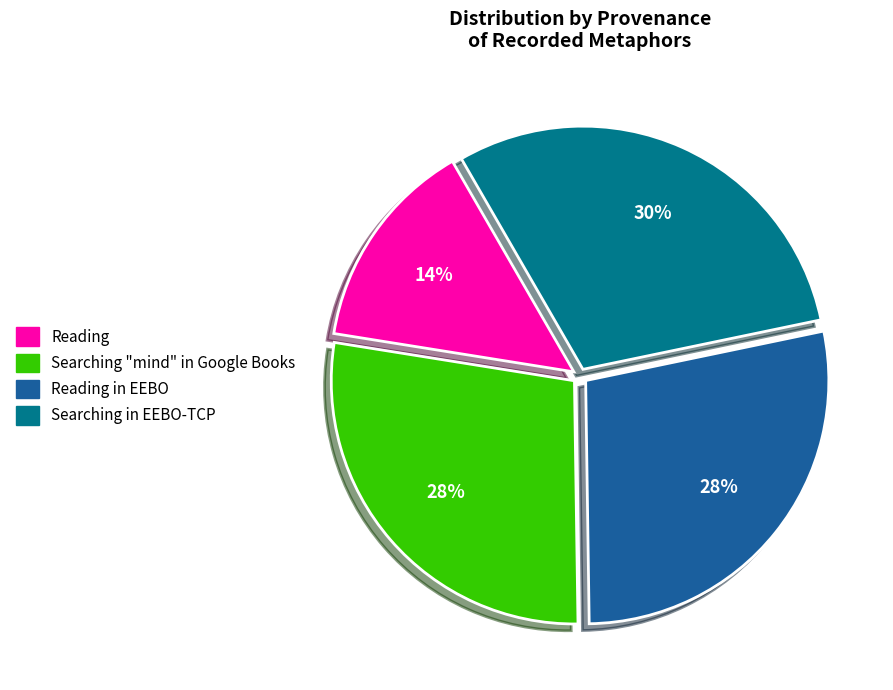

To the nearest percent, what is the average slice percentage?

25%